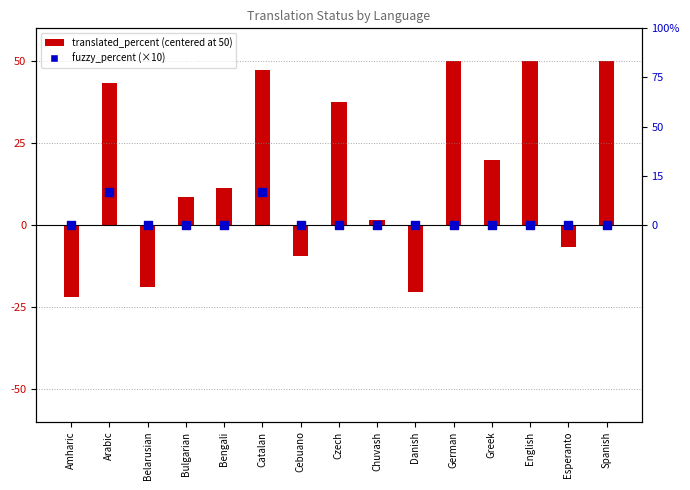

Which series has the widest spread of Y values?

translated_percent (centered)